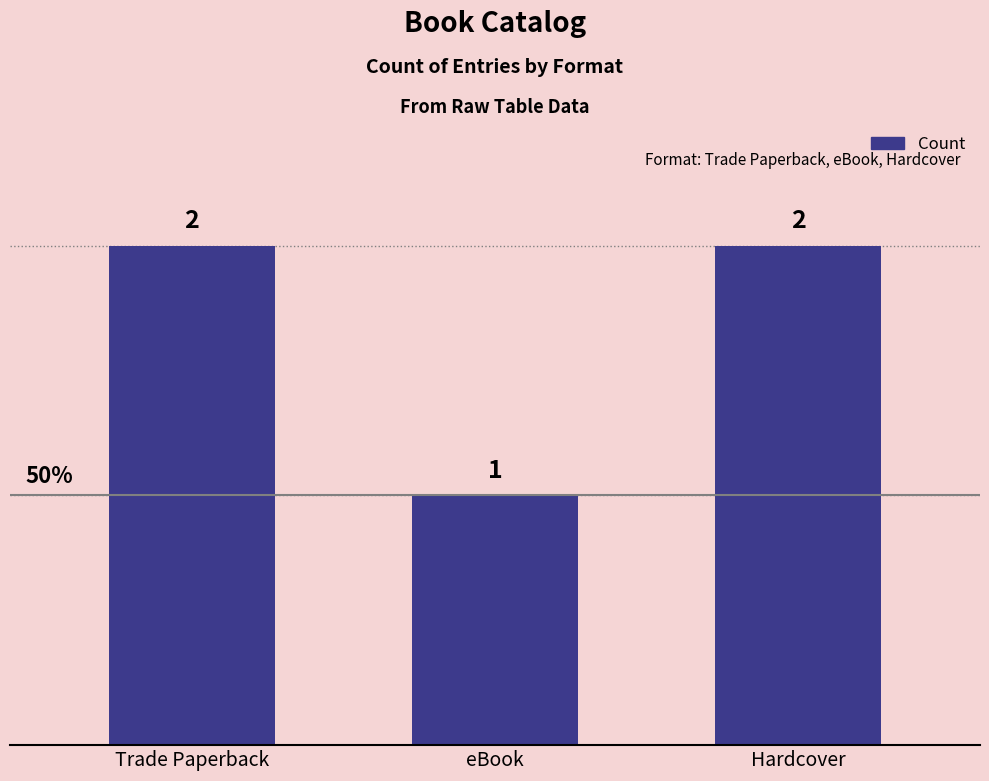

What is the average value?

2